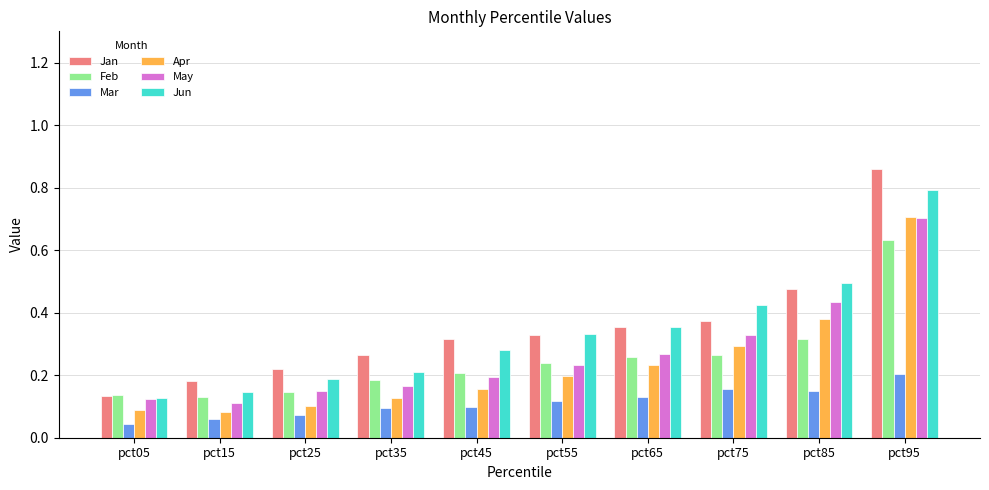

What is the difference between the maximum and minimum values in the Jan series?

0.7